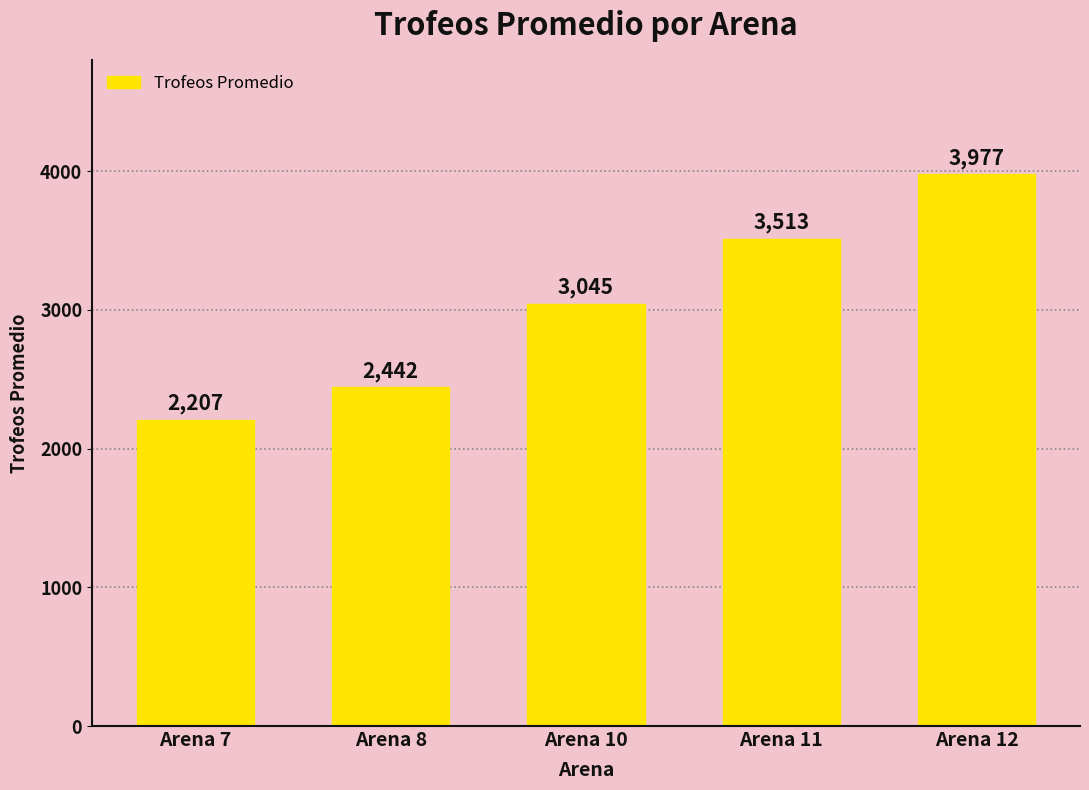

Count the number of data series in this chart.

1